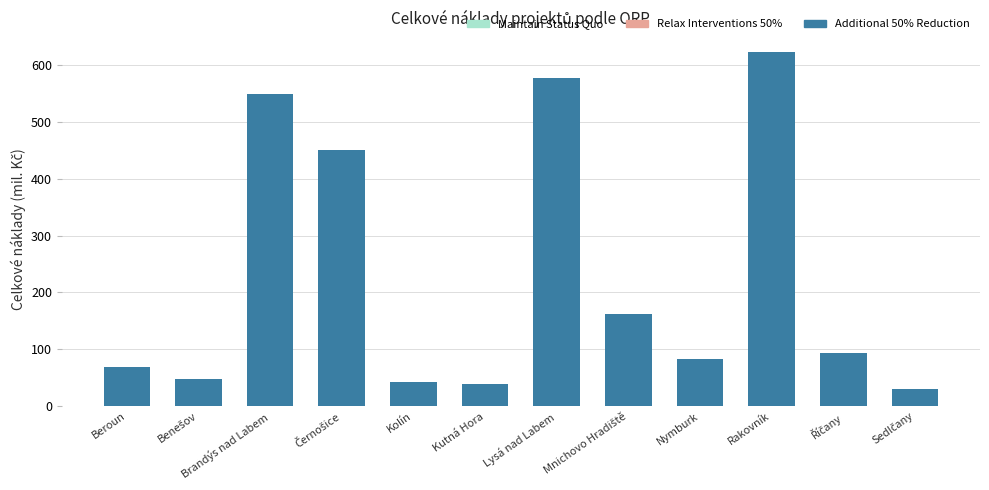

What is the minimum value shown in the chart?

30.2